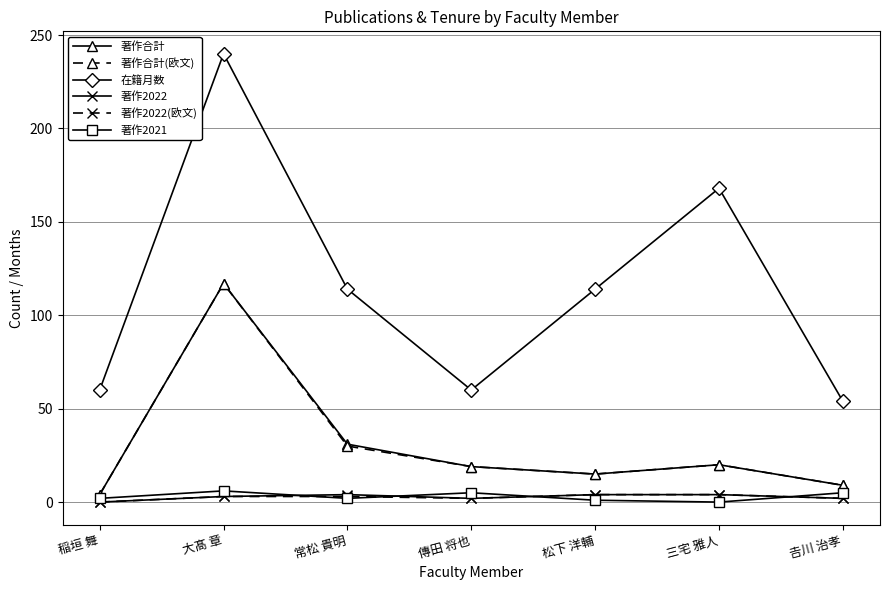

True or false: 著作合計(欧文) has a value of 117 at 大髙 章.

True